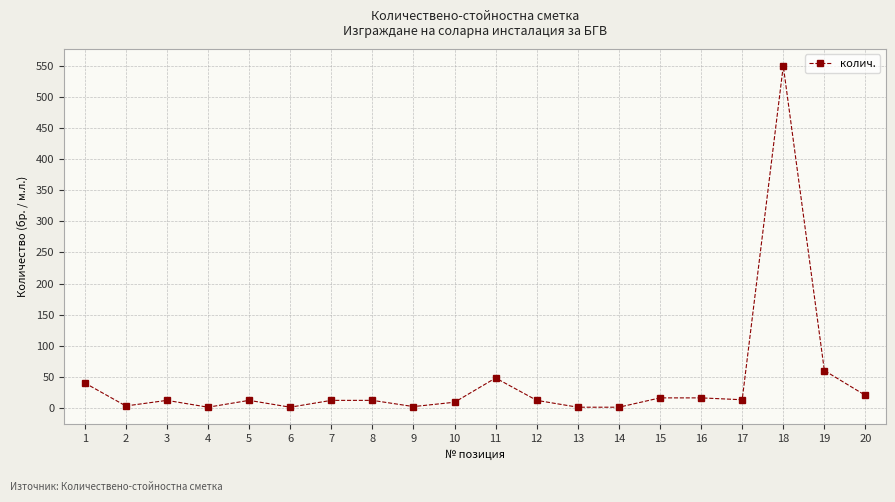

Is it true that the value at 1 is 40?

True